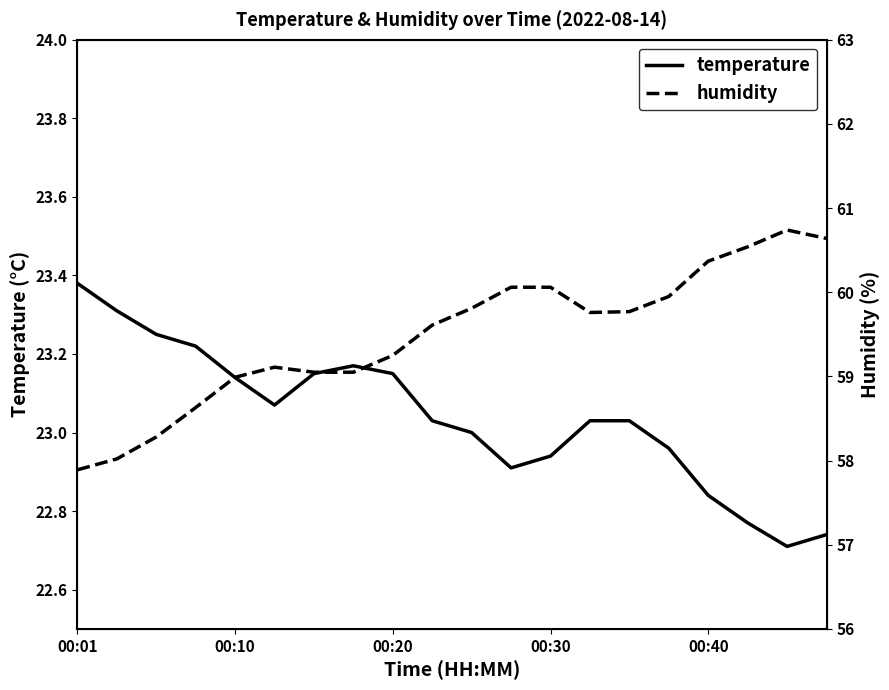

True or false: humidity has a value of 103.7 at 7.

False